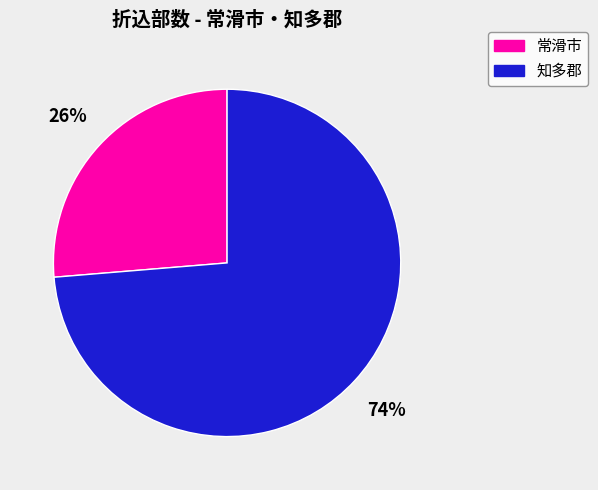

Is it true that 常滑市 is 21% of the pie?

False